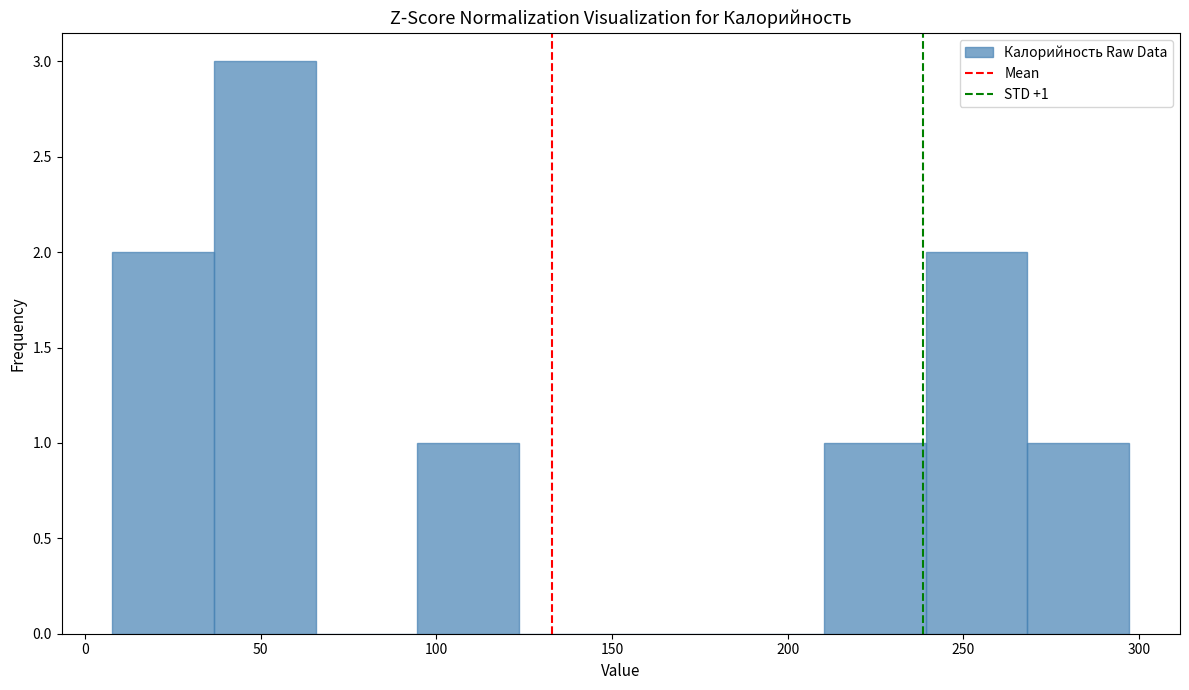

Over which range of the x-axis is the bar tallest?

35 to 65